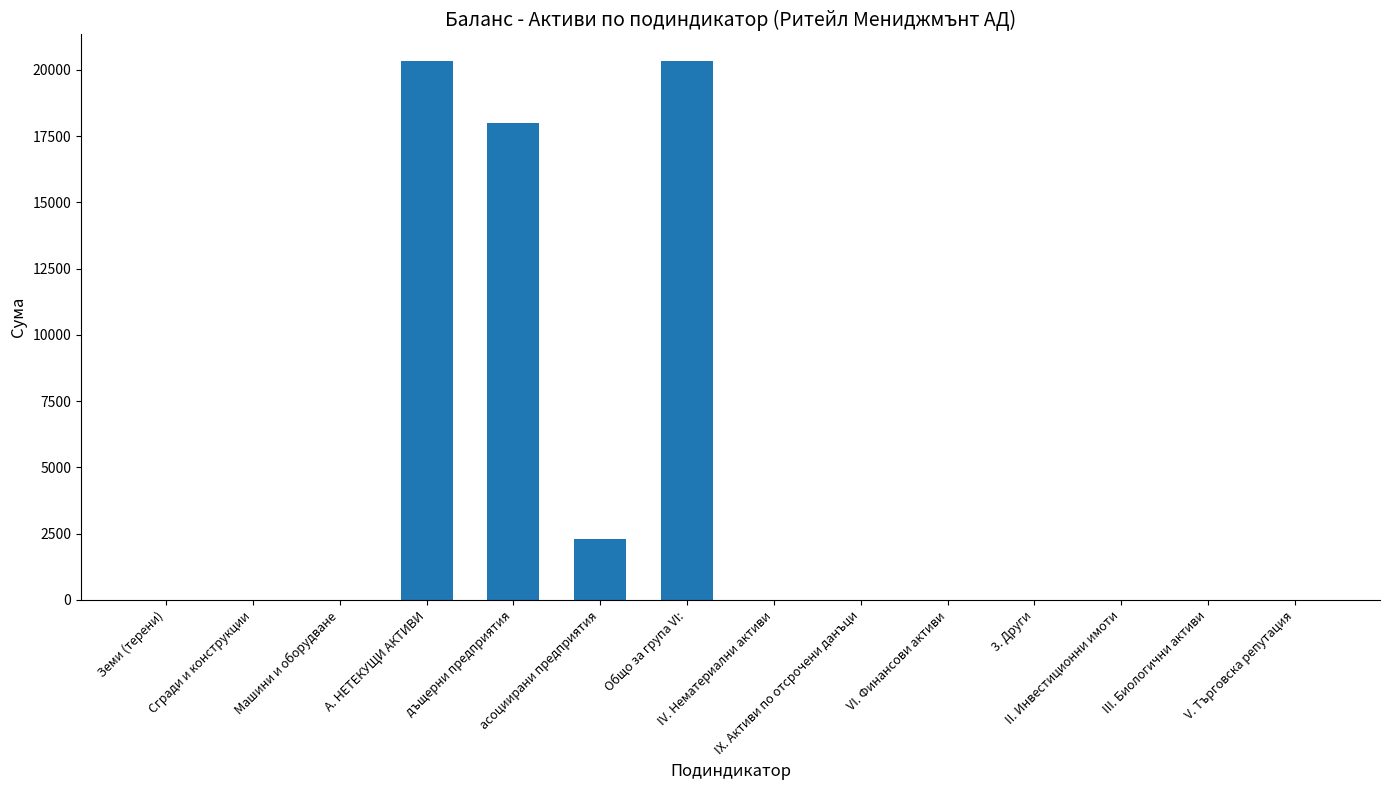

What is the sum of all values?

60947